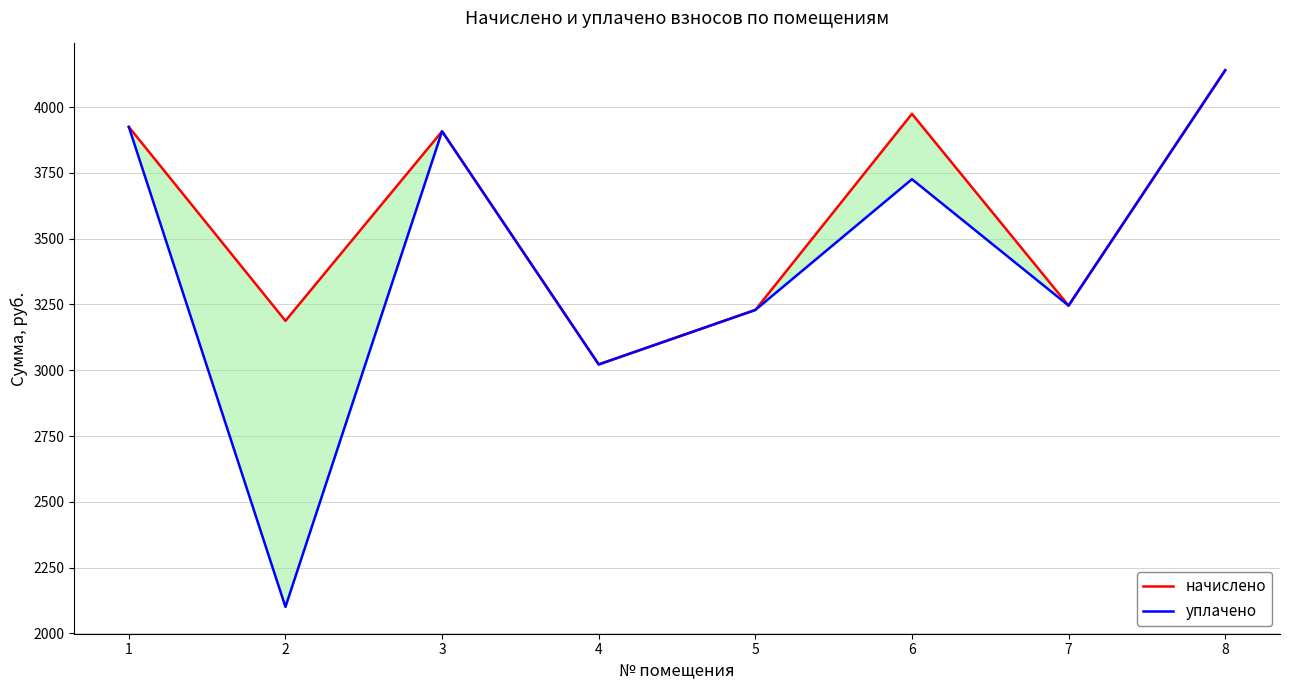

Which series has the largest total across all categories?

начислено